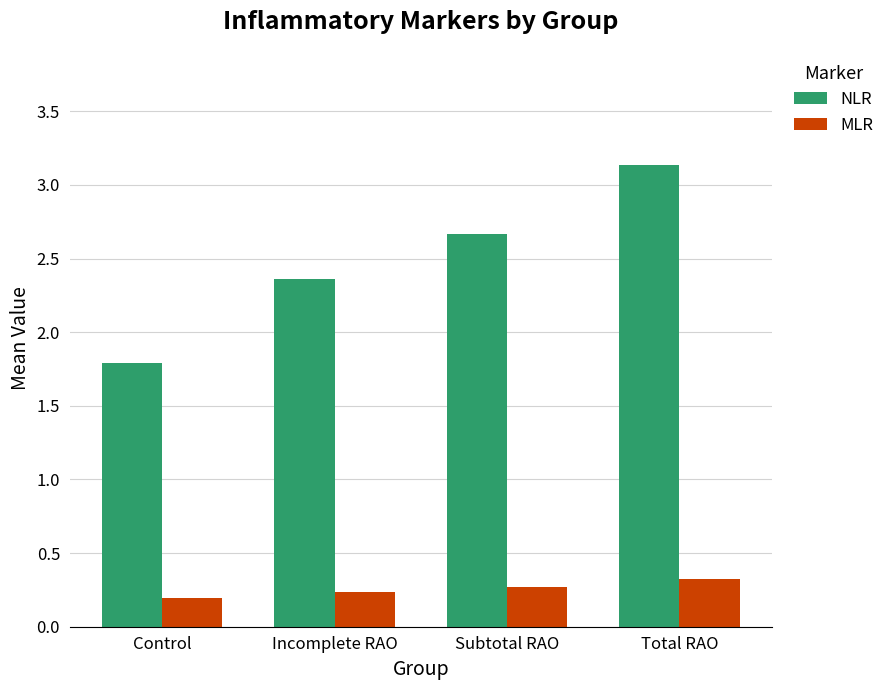

At which label is MLR closest to 0?

Control